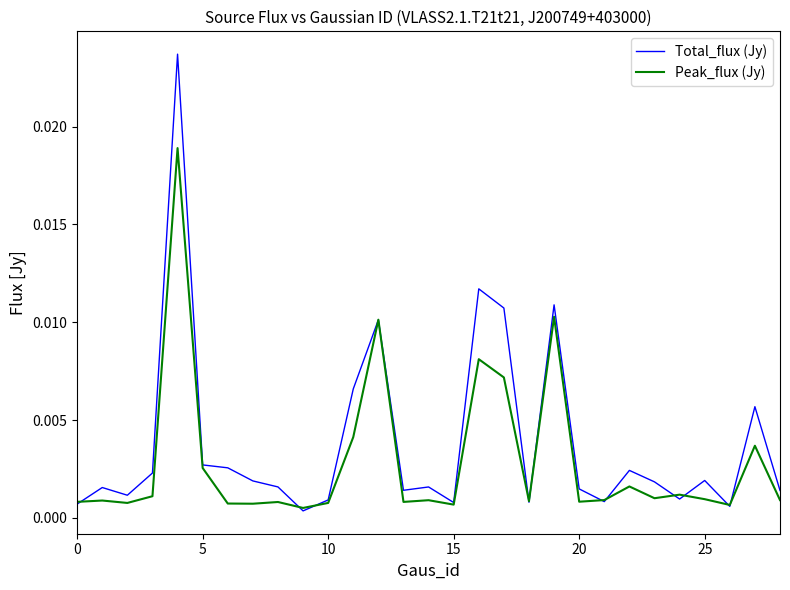

List the series in order of their peak value, highest first.

Total_flux (Jy), Peak_flux (Jy)